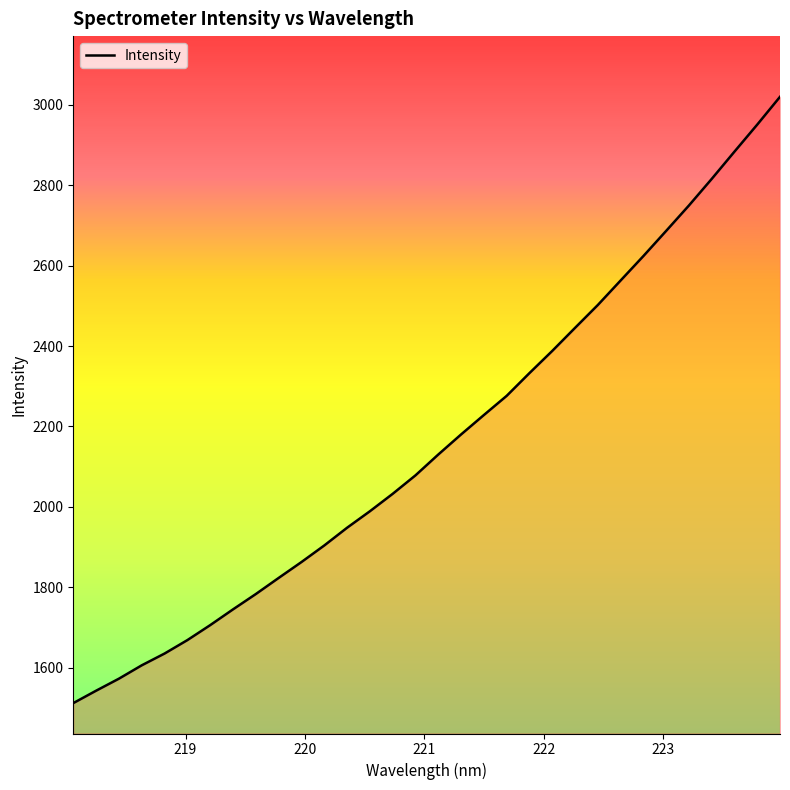

What is the difference between the maximum and minimum values?

1508.2